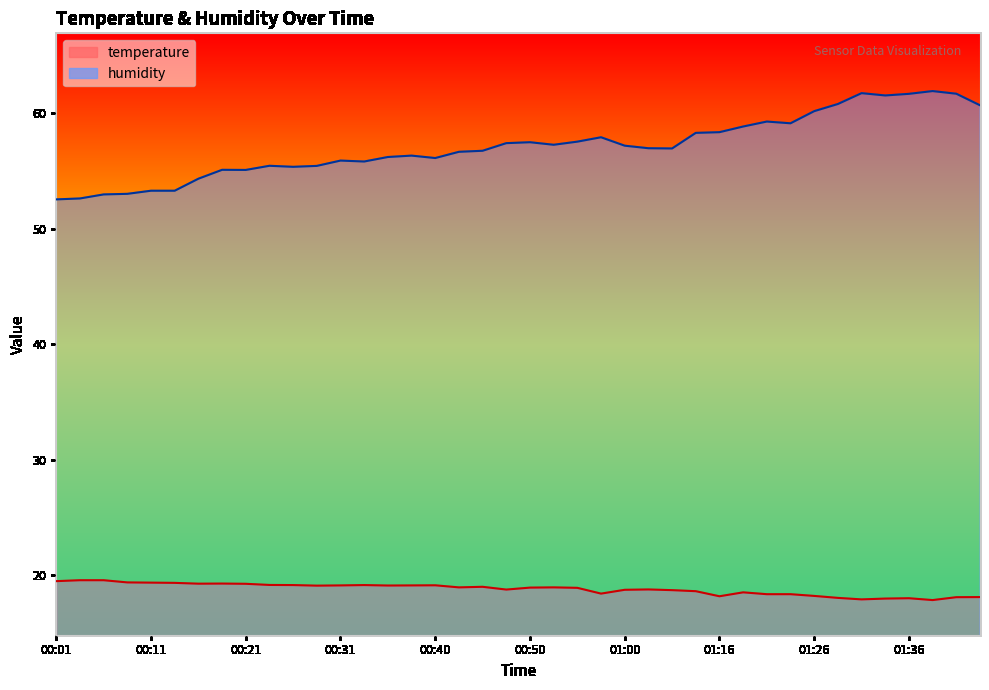

What is the label of the 3rd point from the left?

00:06